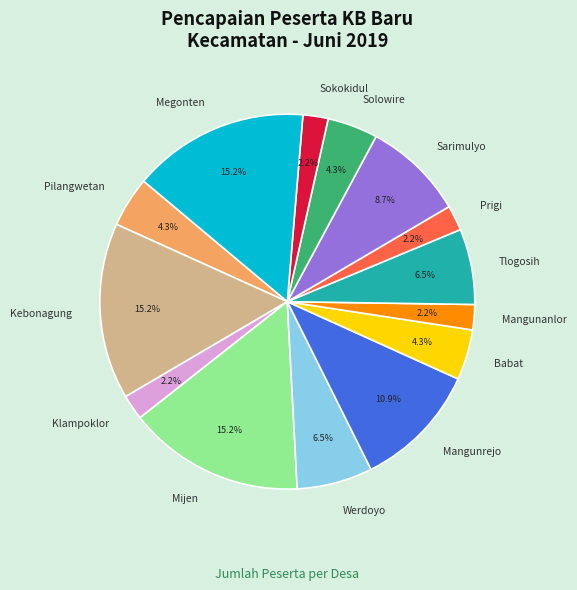

How many segments does this pie chart have?

14